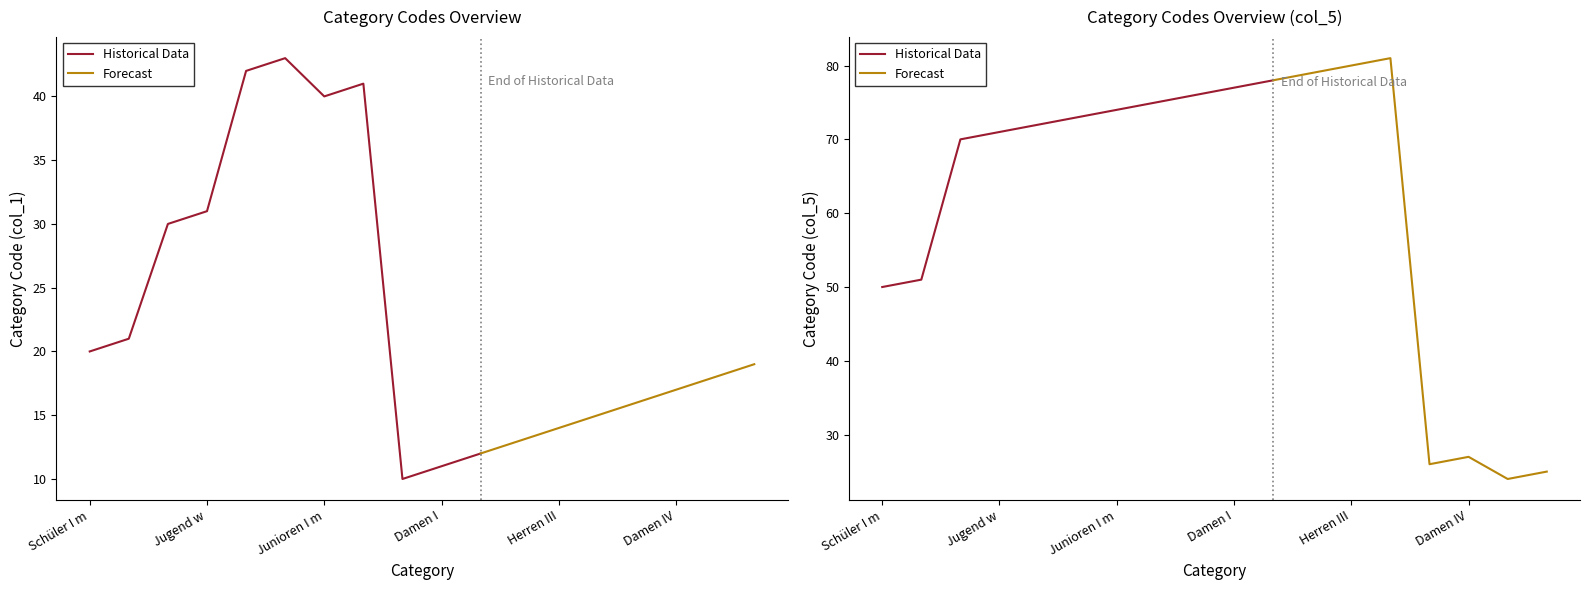

Does the chart have visible grid lines?

No